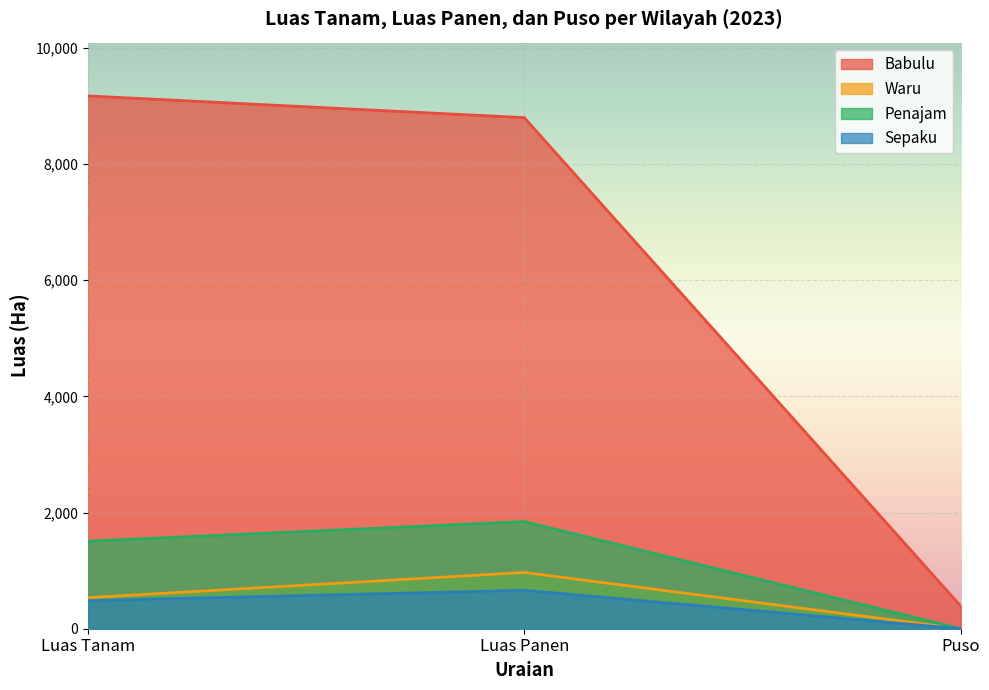

At which label is Sepaku closest to 330?

Luas Tanam